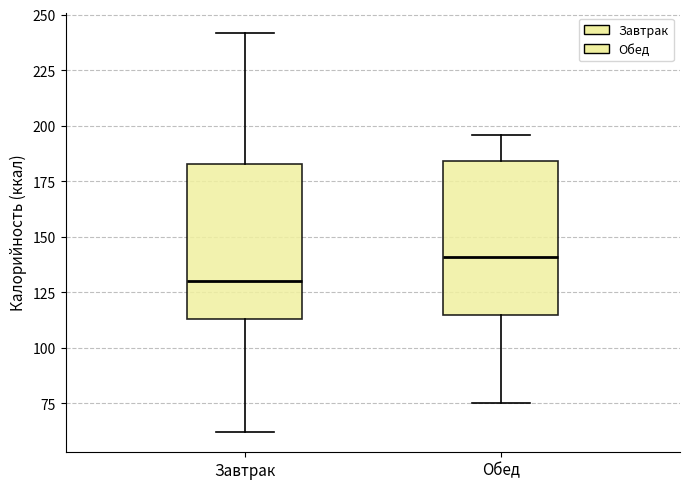

Reading left to right, read every box against the y-axis: the position of its median line, the range the box covers, and the ends of its whiskers. The values are not printed on the chart, so give them approximately, as read against the axis.

Завтрак: median 130, box 115 to 185, whiskers 60 to 240
Обед: median 140, box 115 to 185, whiskers 75 to 195